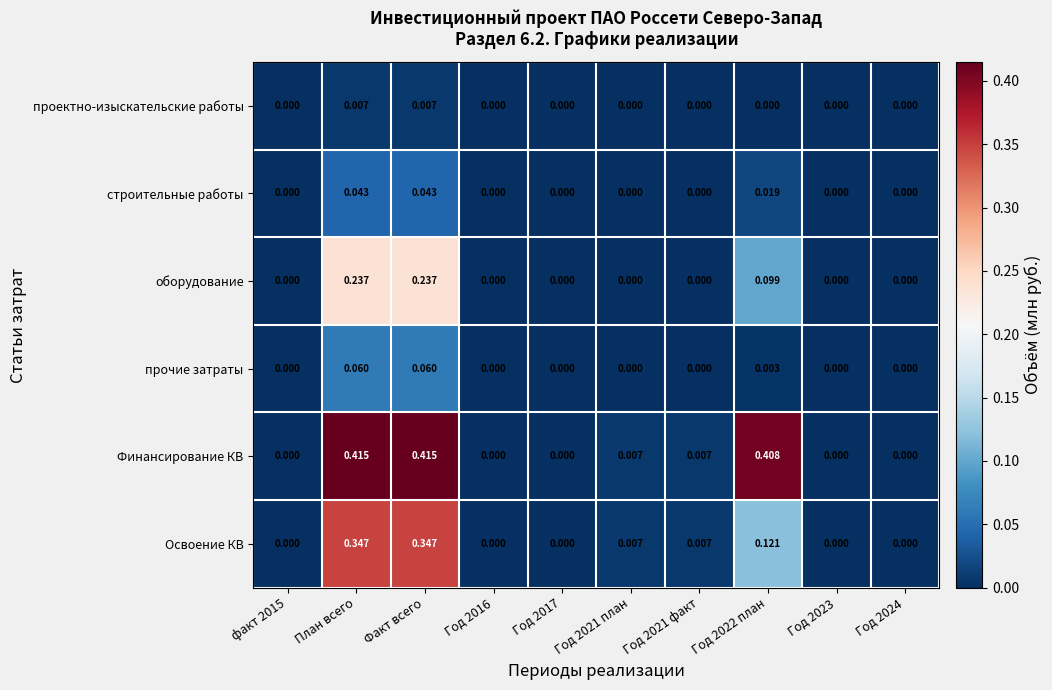

List the series in order of their peak value, highest first.

Финансирование КВ, Освоение КВ, оборудование, прочие затраты, строительные работы, проектно-изыскательские работы